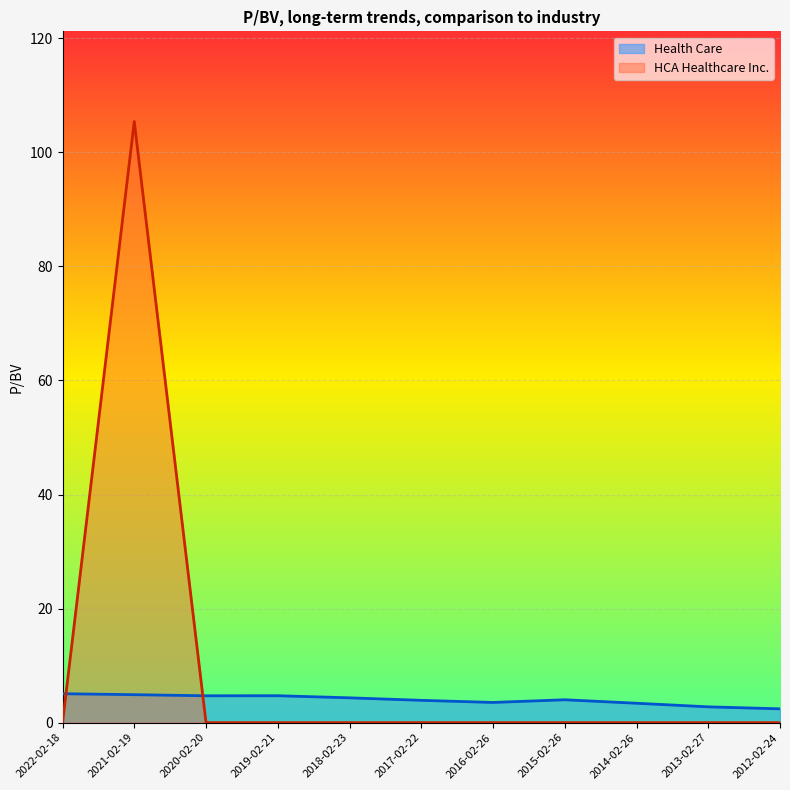

What is the sum of all Health Care values?

43.8